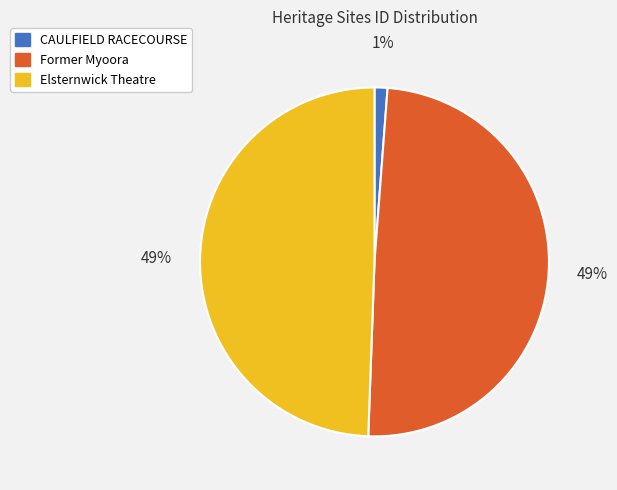

True or false: Former Myoora accounts for 59% of the total.

False